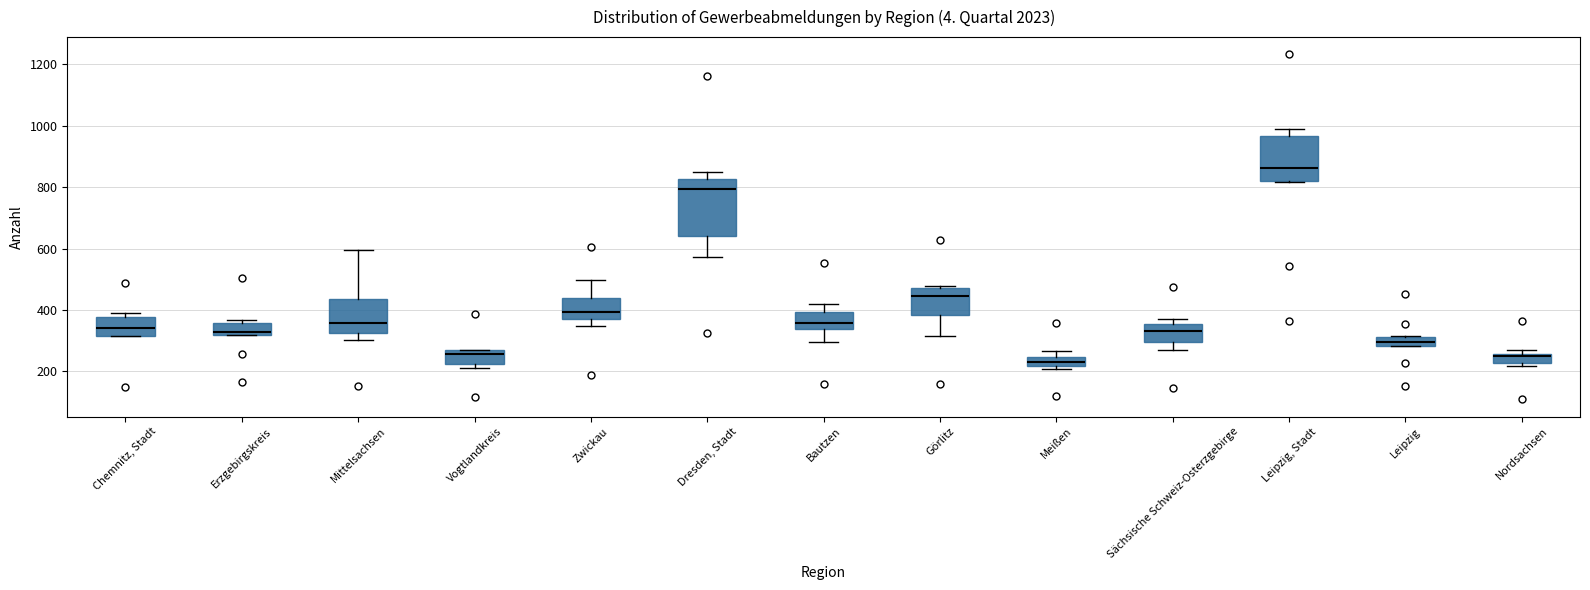

Where does the median line of the box for Mittelsachsen sit on the y-axis? The values are not printed on the chart, so give them approximately, as read against the axis.

360